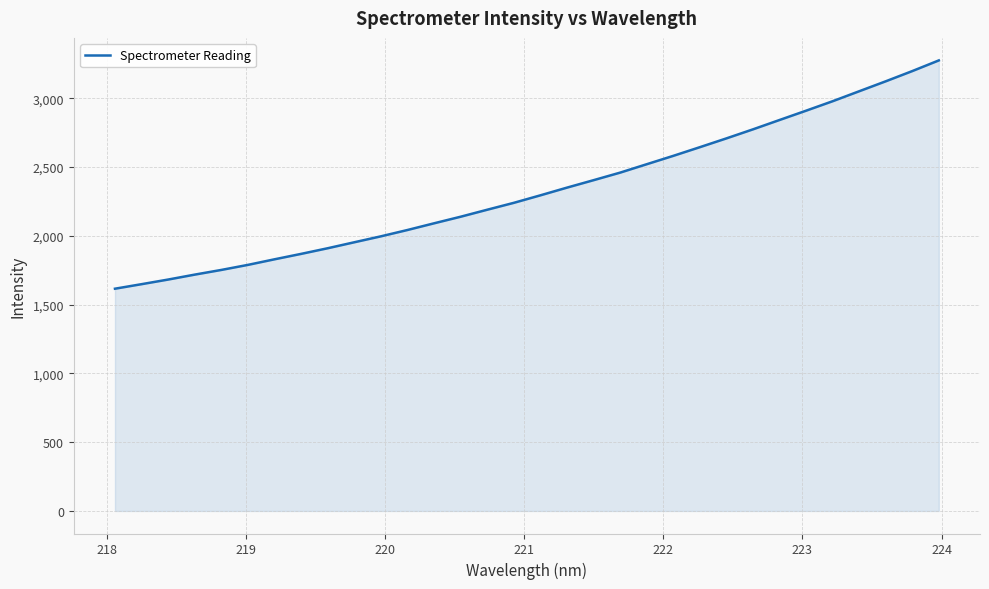

What is the smallest value displayed?

1615.8